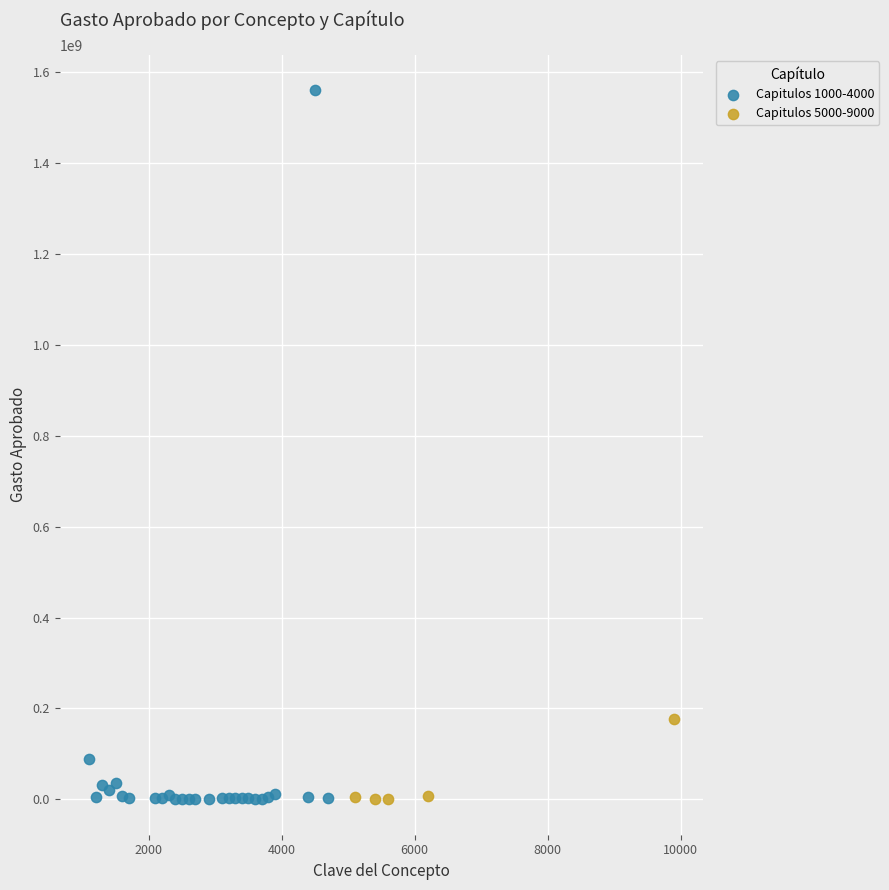

Which series has the largest Y range (max minus min)?

Capitulos 1000-4000